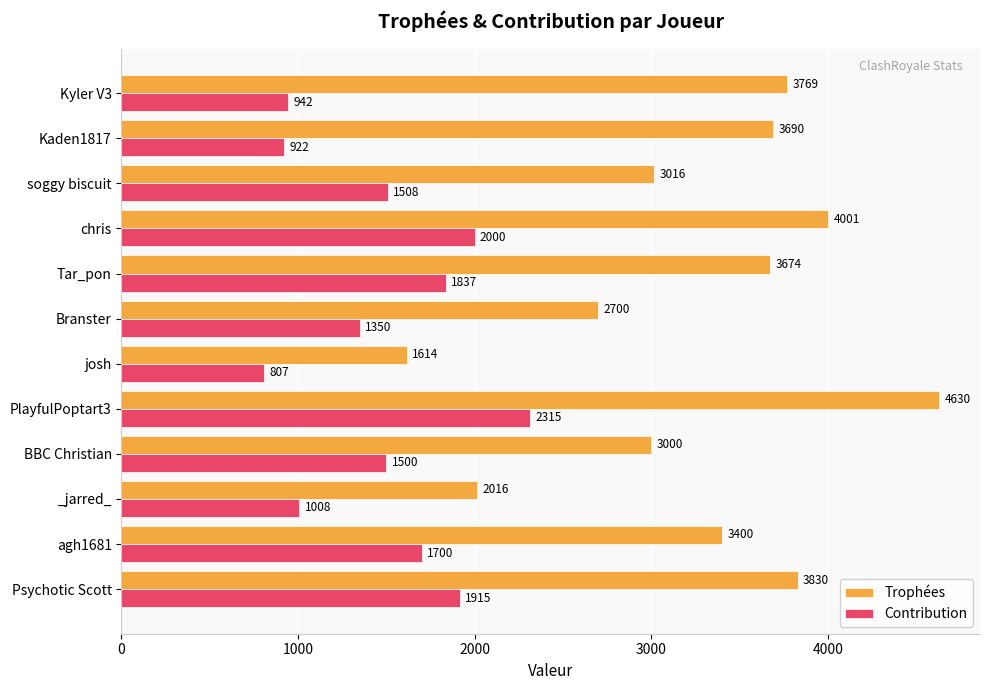

The Trophées series shows 4641 at agh1681. True or false?

False